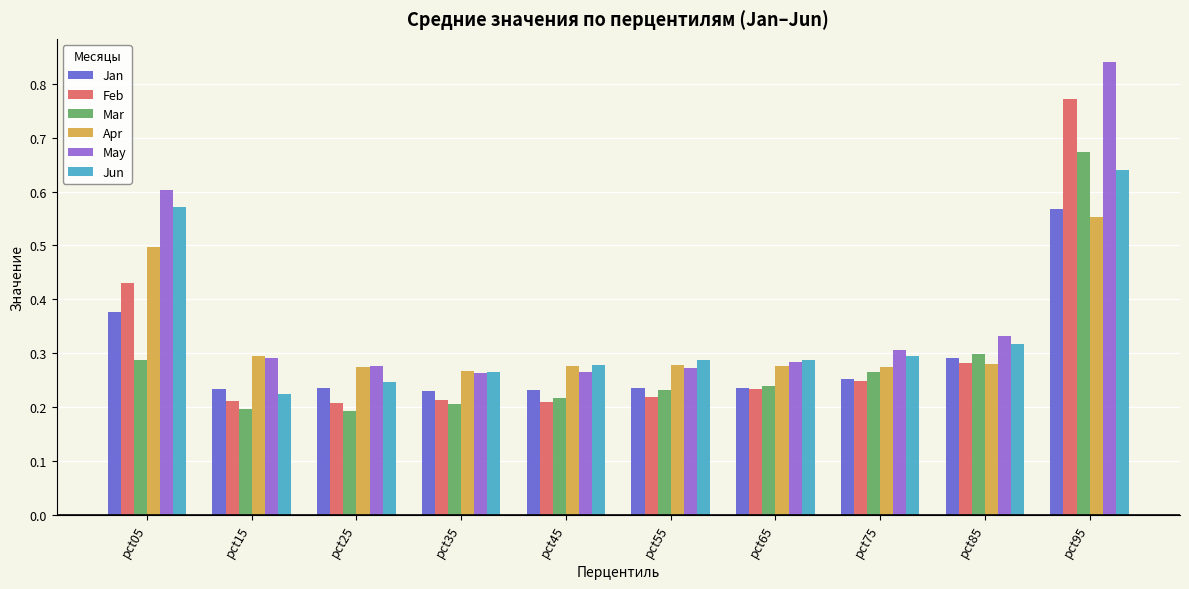

At pct05, list the series in order from largest to smallest.

May, Jun, Apr, Feb, Jan, Mar